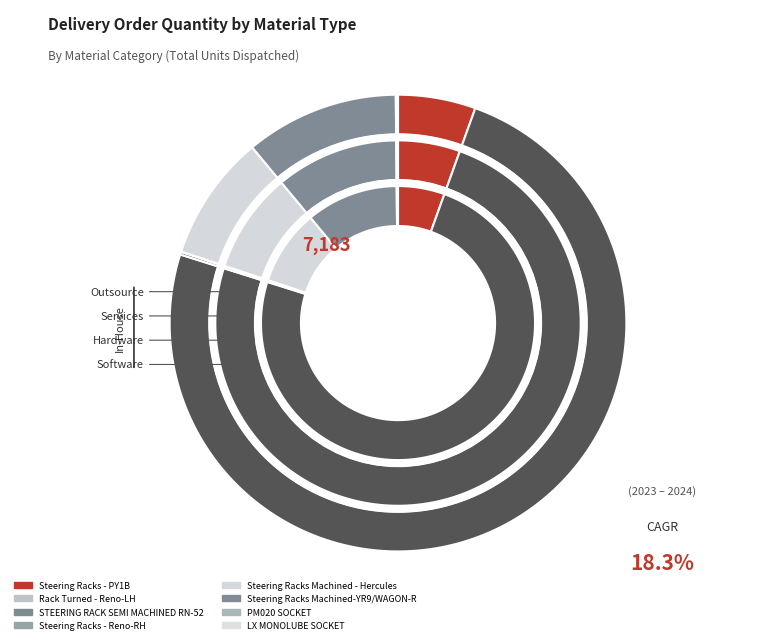

Does 9 account for over 50% of the chart?

No